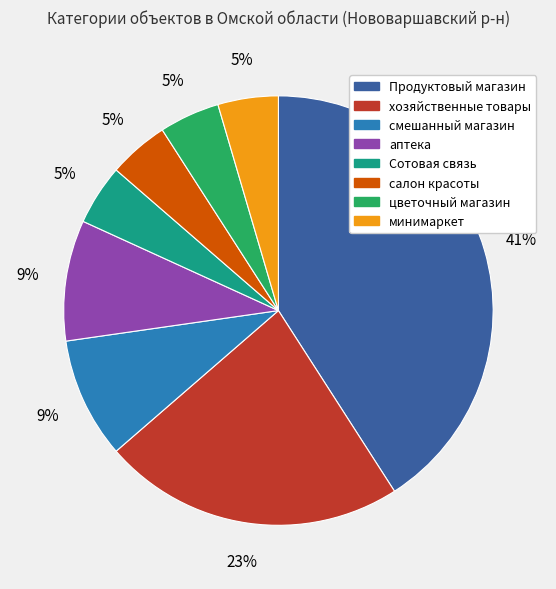

Do салон красоты and хозяйственные товары together represent more than half of the pie?

No